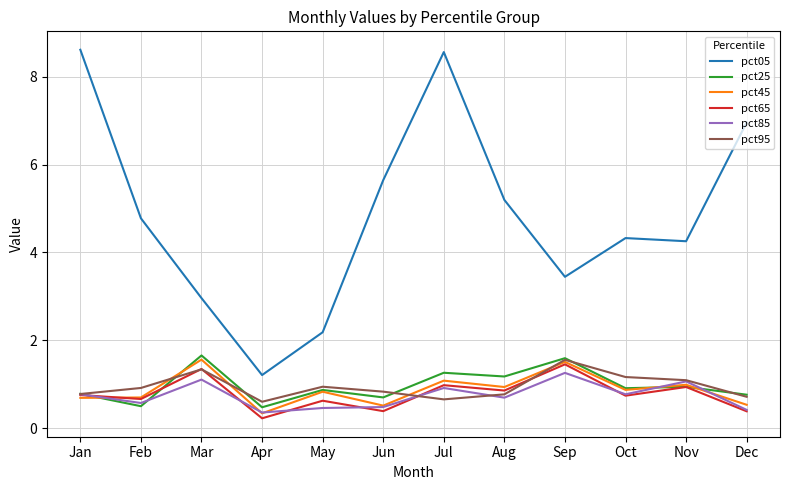

How many lines are shown in the chart?

6